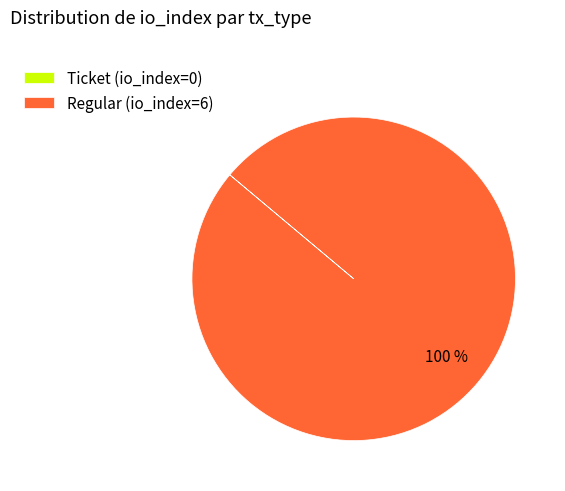

What percentage is the Regular (io_index=6) slice, to the nearest percent?

100%